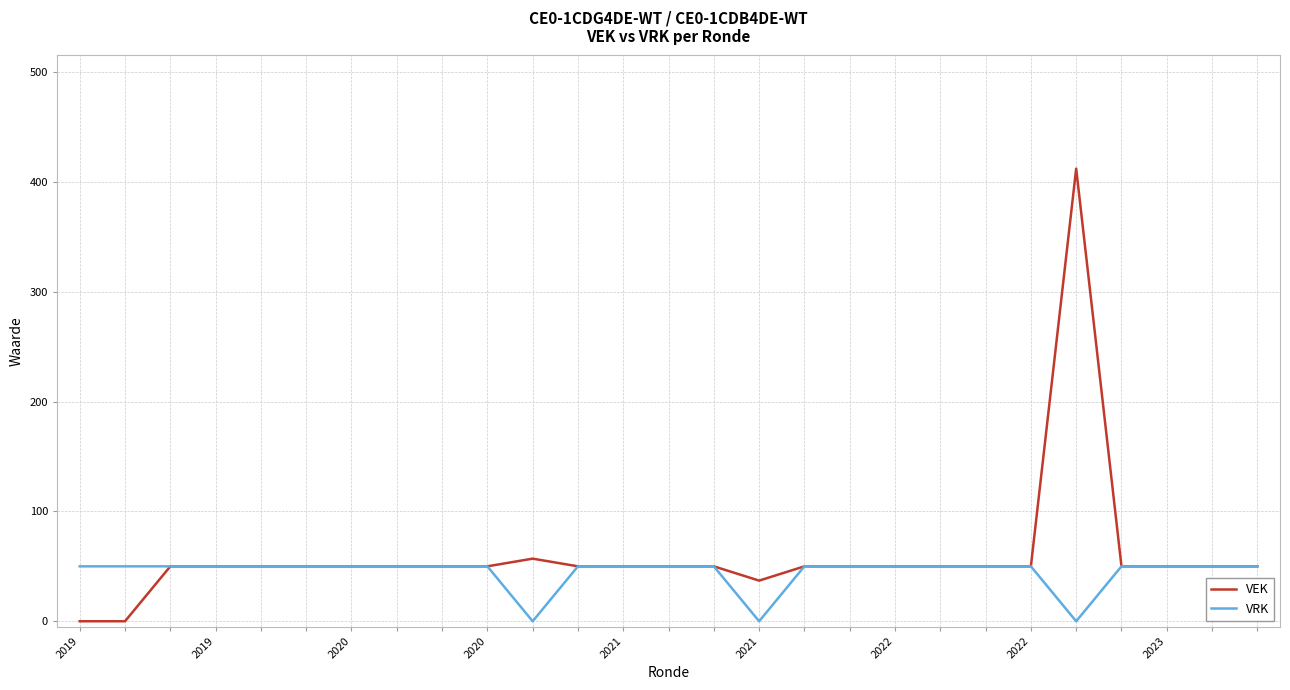

What is the highest value of the VRK series?

50